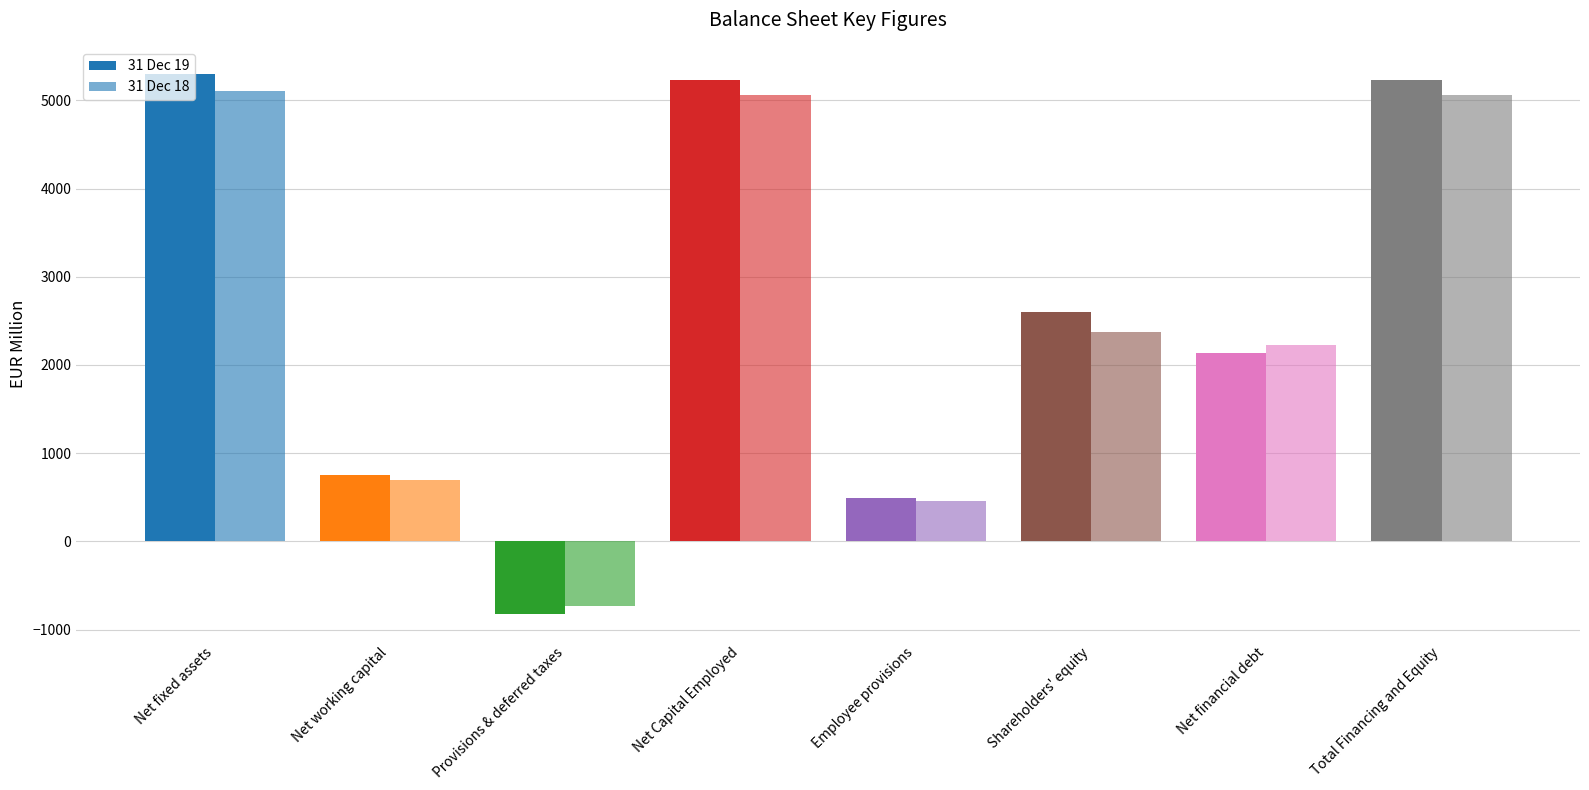

Does the chart contain stacked bars?

No